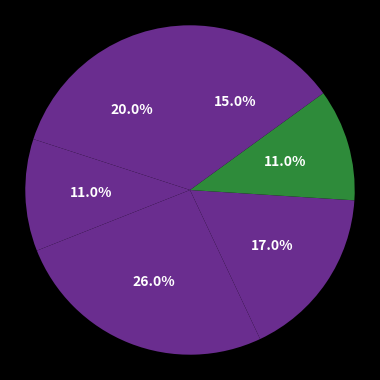

Which slice is the smallest?

Rather distrust than trust